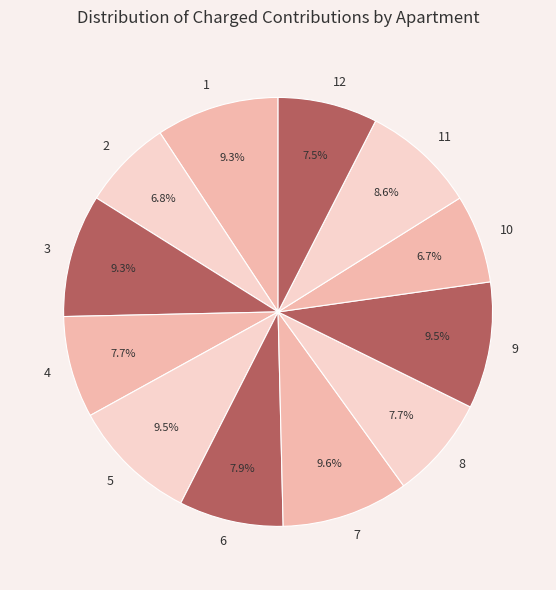

Approximately how many times larger is the value at 7 compared to 2?

1.4